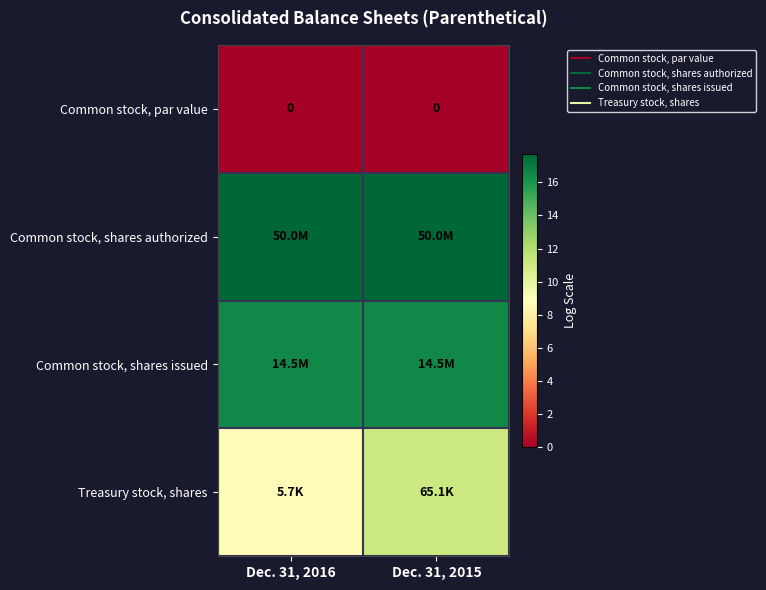

Between Dec. 31, 2015 and Dec. 31, 2016, which is larger?

Dec. 31, 2015